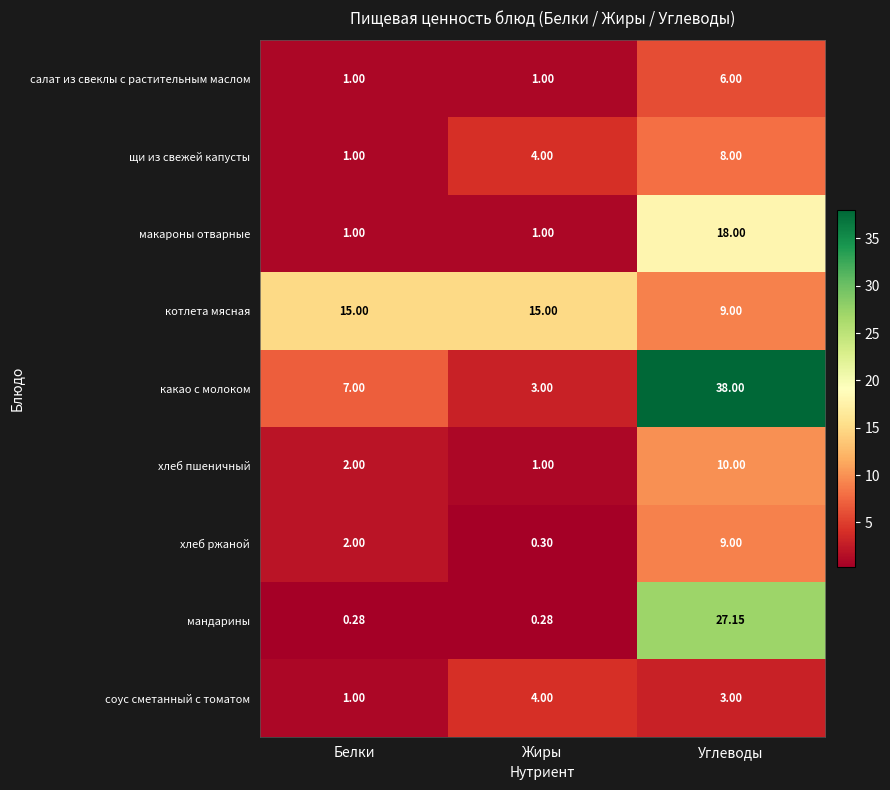

Between Белки and Жиры, which series saw the biggest shift?

какао с молоком